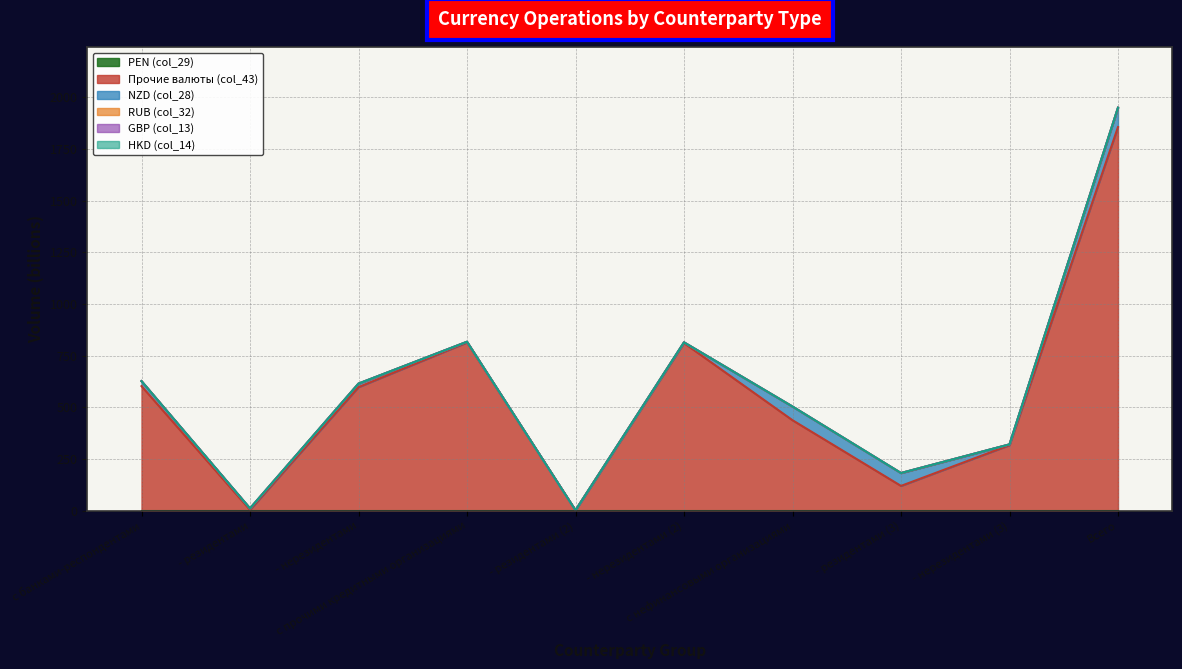

How many categories are shown in the chart?

10